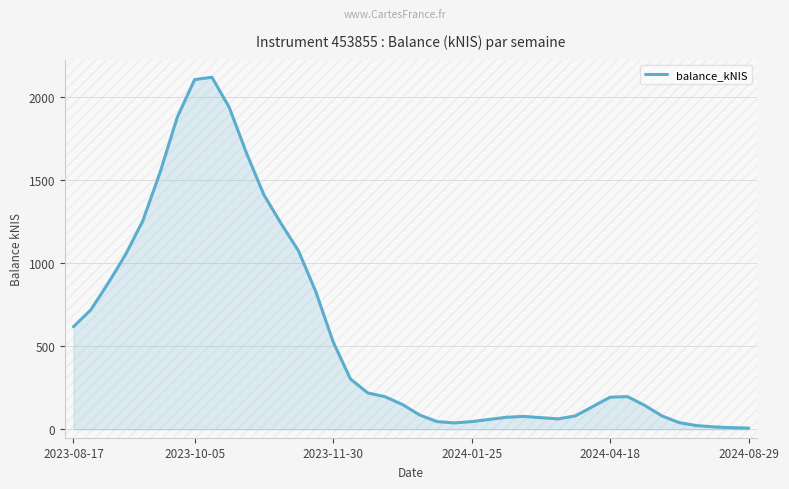

What is the greatest value displayed?

2118.5